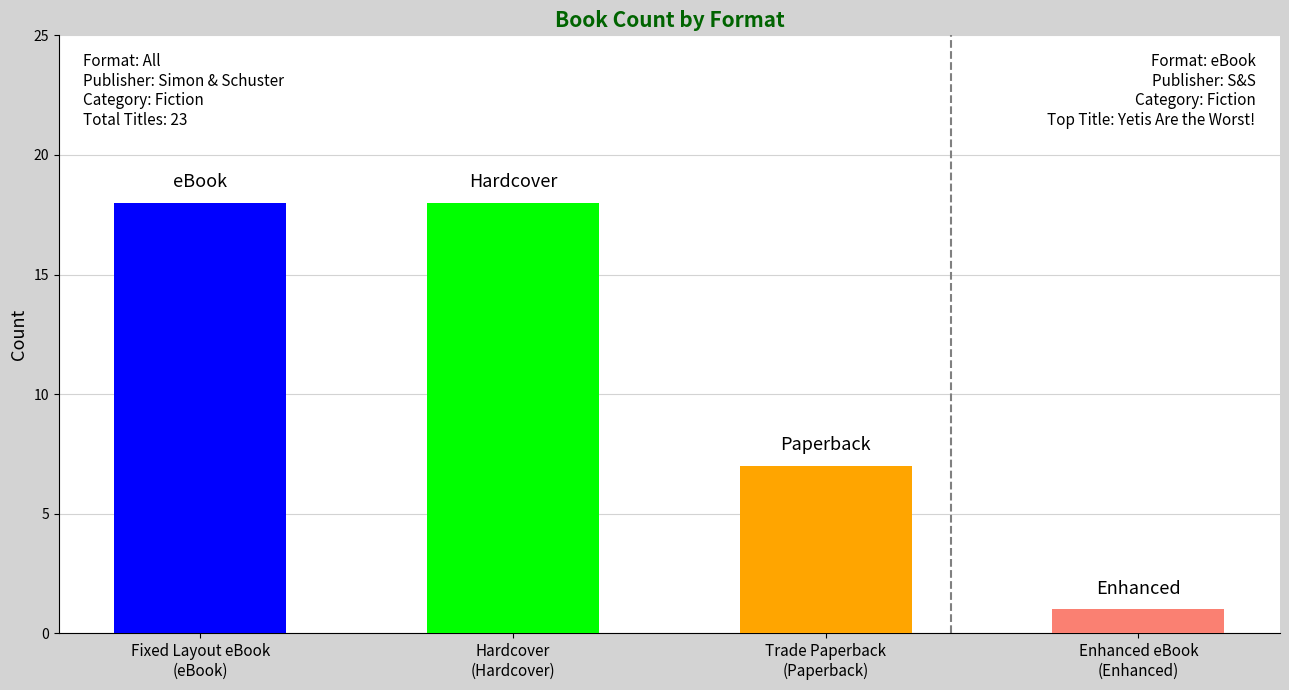

Rank the categories by value from highest to lowest.

Fixed Layout eBook, Hardcover, Trade Paperback, Enhanced eBook